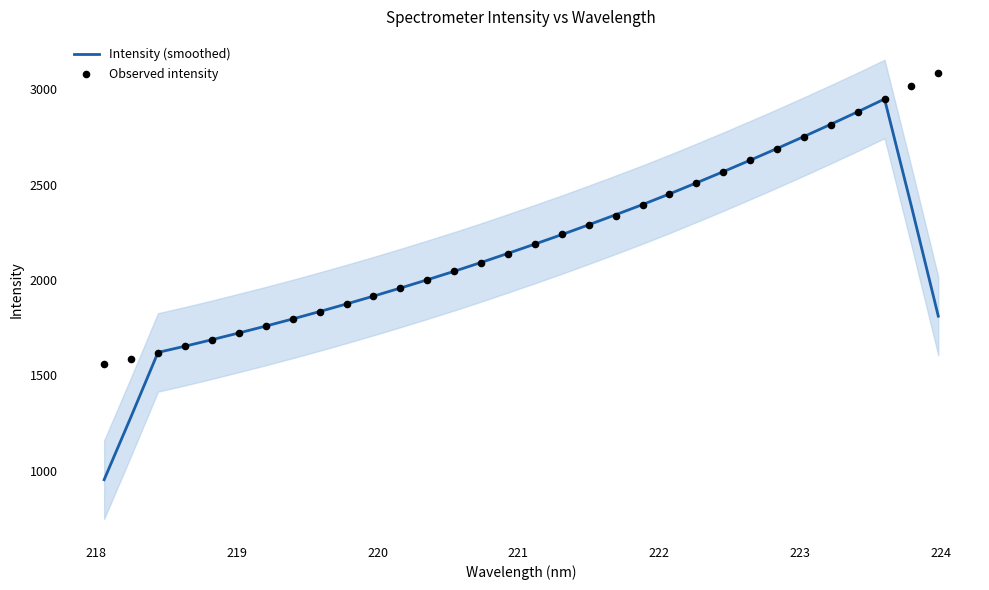

What is the lowest value of the Intensity (smoothed) series?

952.5